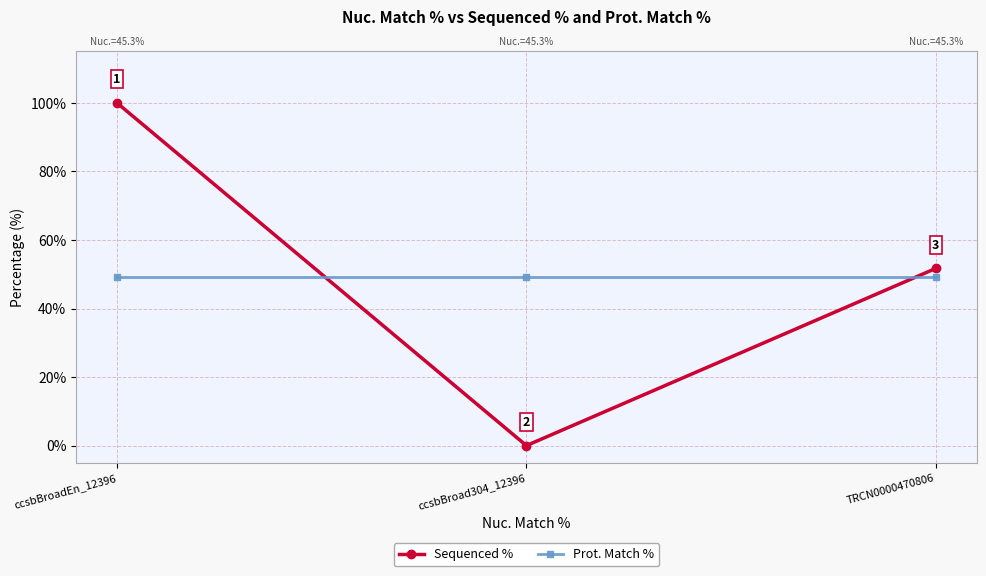

Read the Prot. Match % value at TRCN0000470806.

49.2